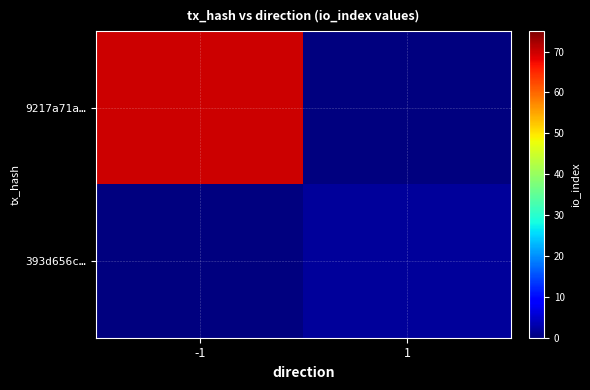

Between -1 and 1, which series saw the biggest shift?

9217a71a…